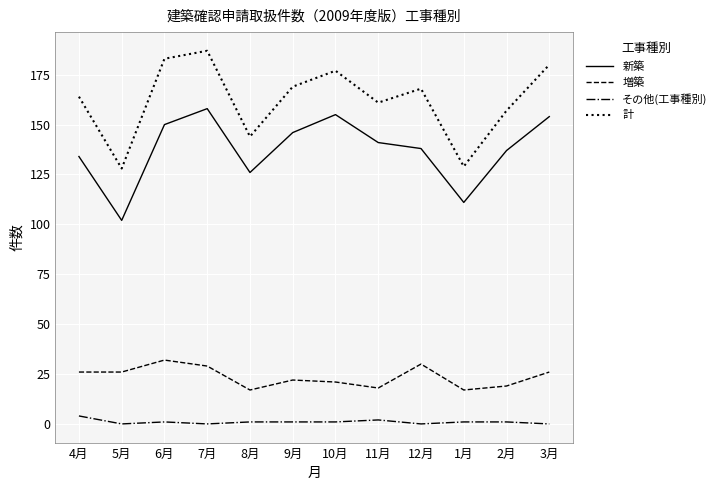

What is the maximum value shown in the chart?

187